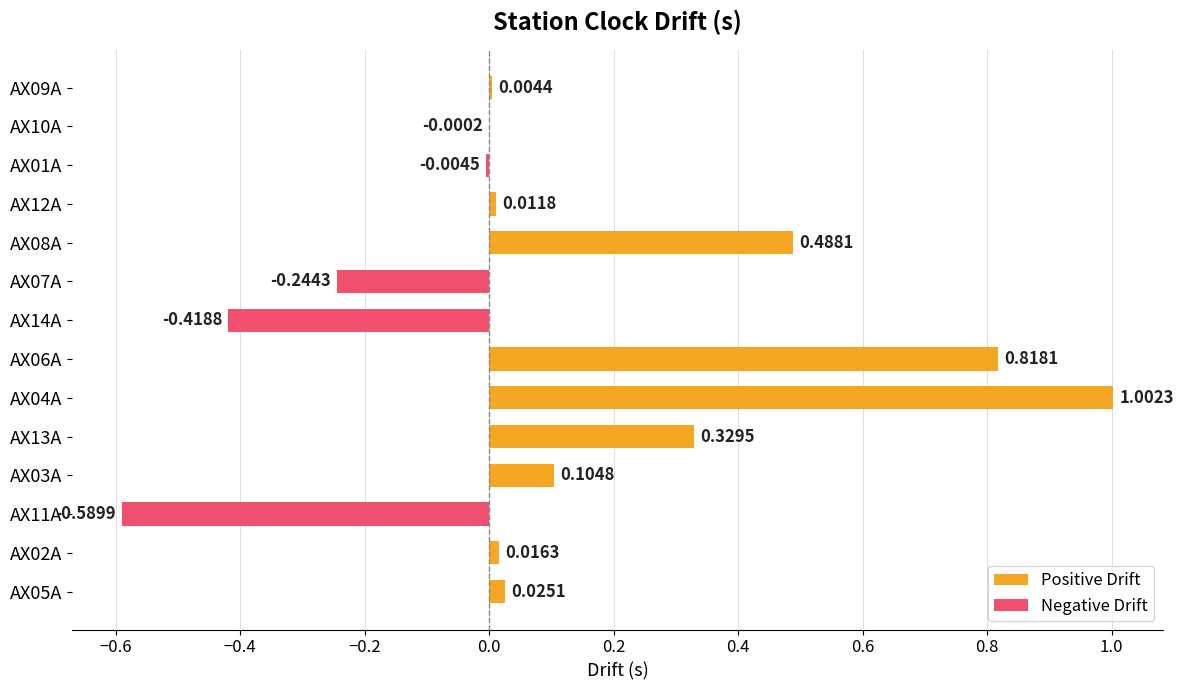

How many positive values are there?

9